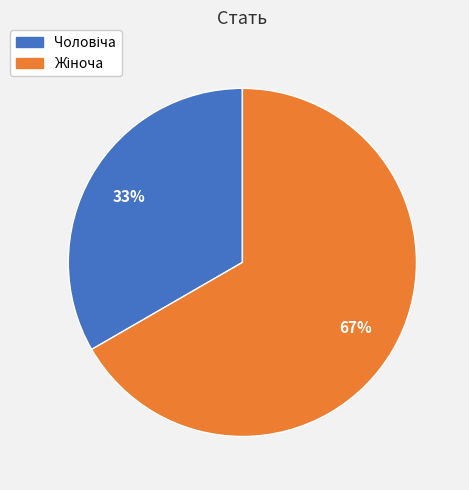

Is there a majority slice in this chart?

Yes